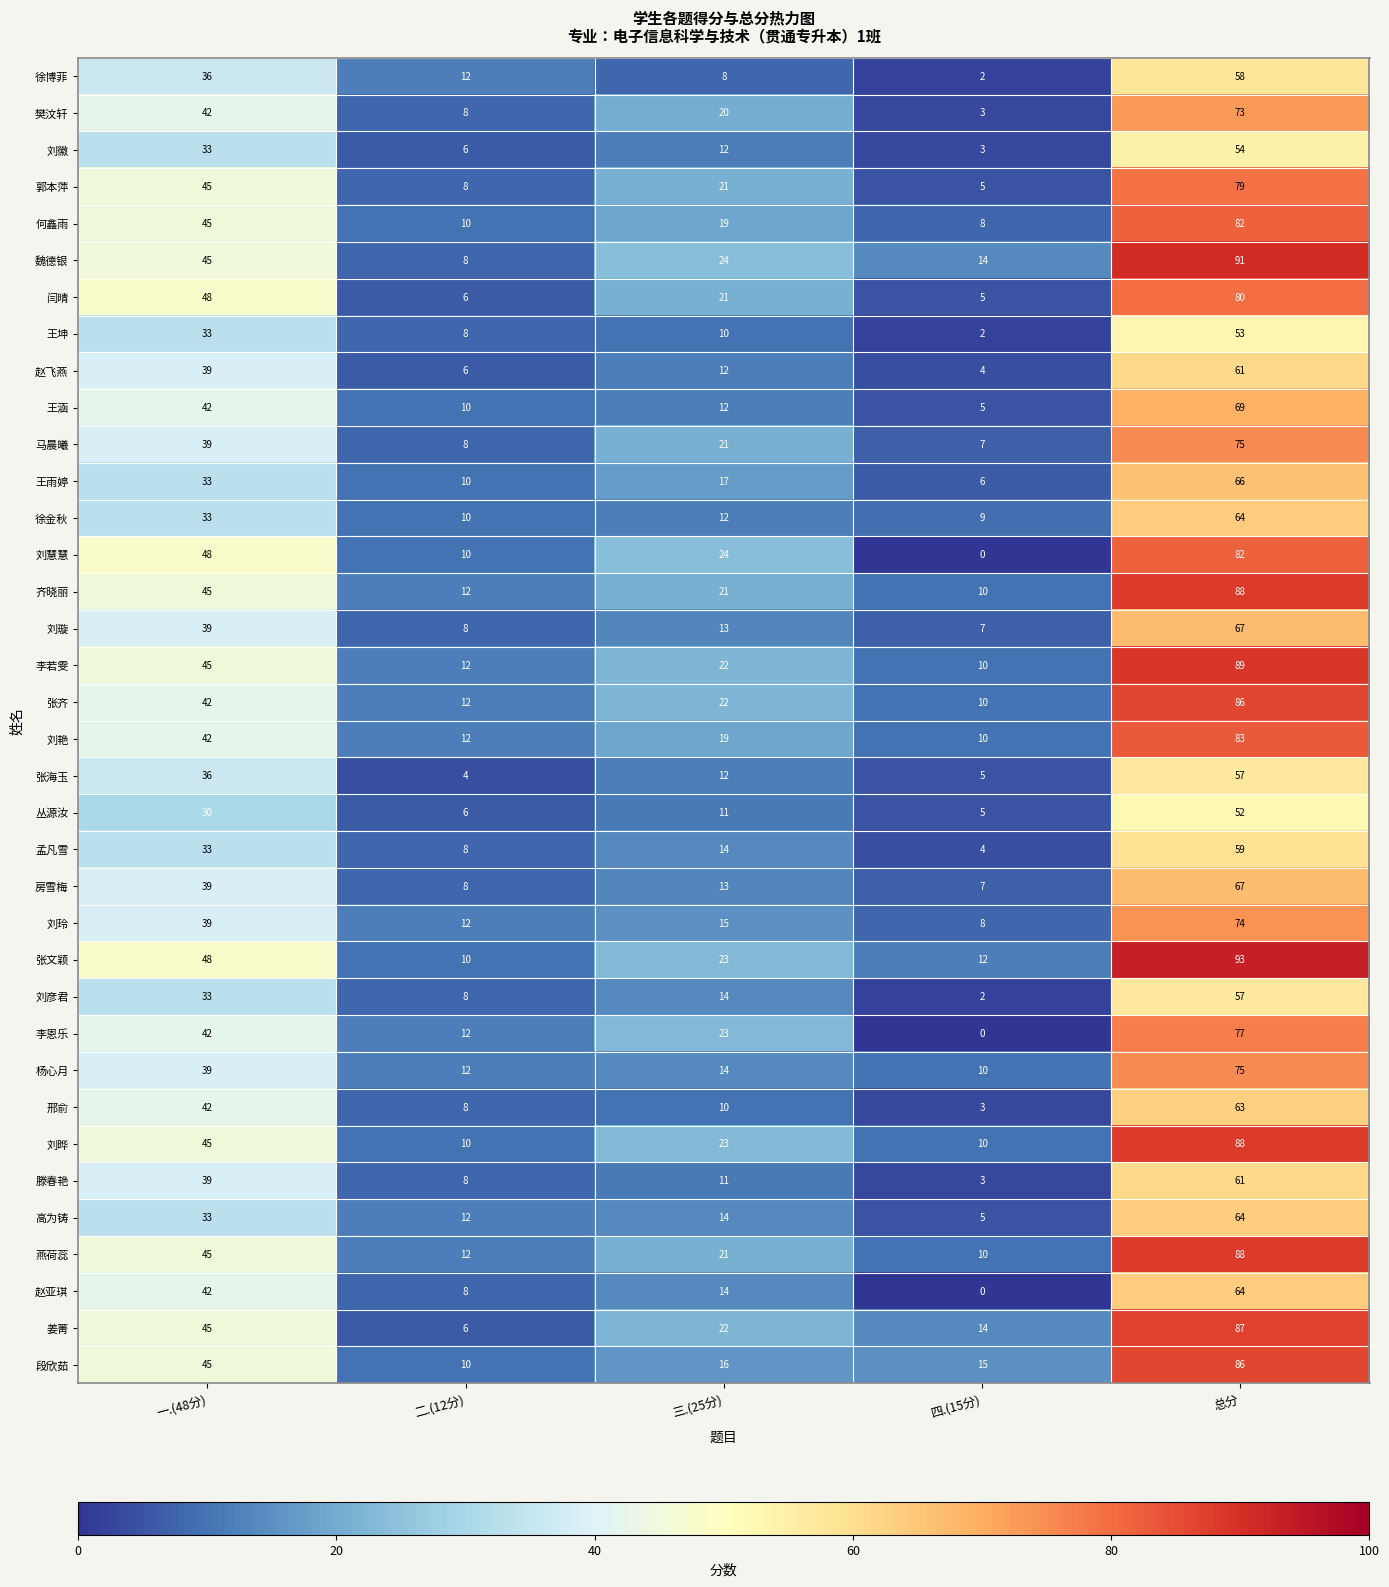

What is the maximum value for 樊汶轩?

73